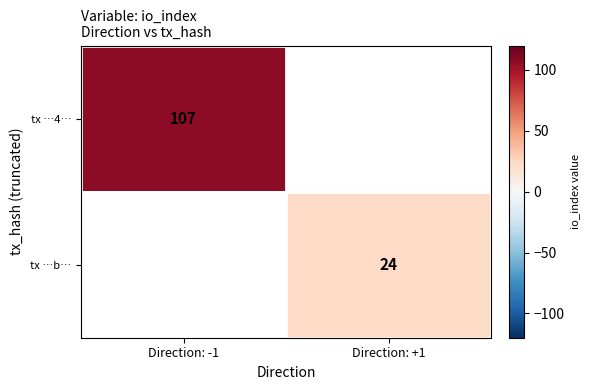

What is the minimum value shown in the chart?

24.0